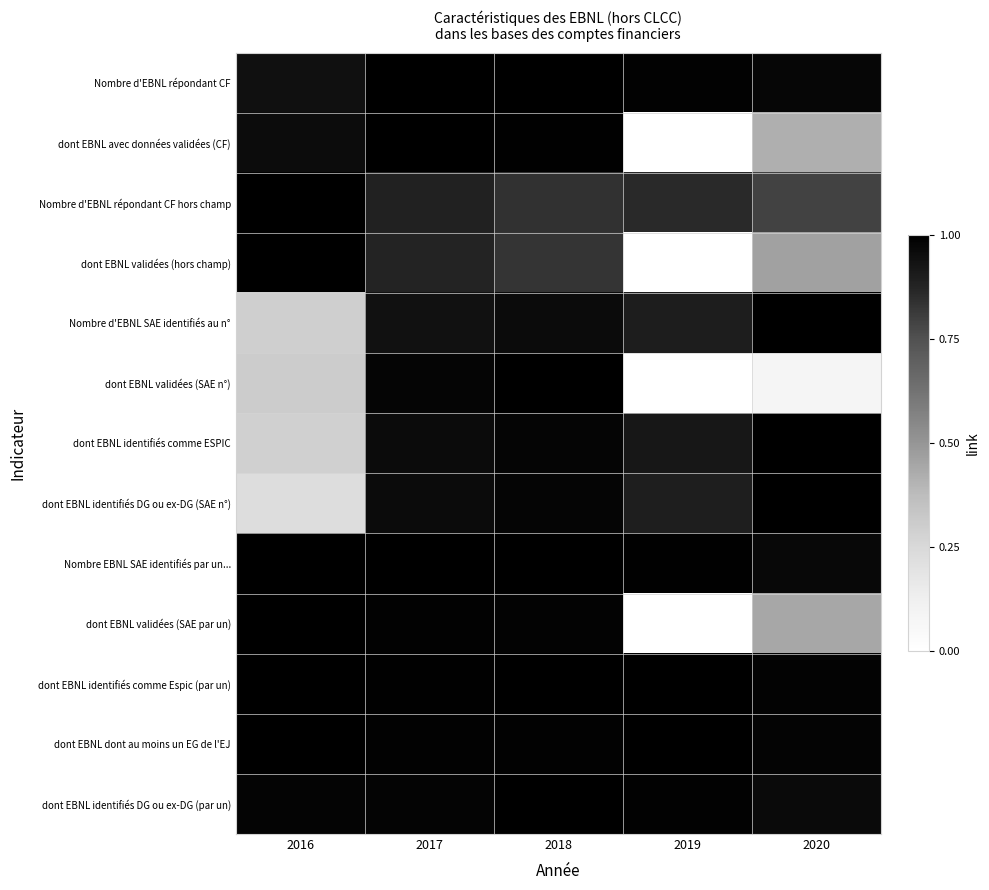

Reading left to right, transcribe all the data shown in this chart.

Nombre d'EBNL répondant CF: 2016=0.9	2017=1.0	2018=1.0	2019=1.0	2020=1.0
dont EBNL avec données validées (CF): 2016=1.0	2017=1.0	2018=1.0	2019=0.0	2020=0.4
Nombre d'EBNL répondant CF hors champ: 2016=1.0	2017=0.9	2018=0.8	2019=0.9	2020=0.8
dont EBNL validées (hors champ): 2016=1.0	2017=0.9	2018=0.8	2019=0.0	2020=0.5
Nombre d'EBNL SAE identifiés au n°: 2016=0.3	2017=0.9	2018=1.0	2019=0.9	2020=1.0
dont EBNL validées (SAE n°): 2016=0.3	2017=1.0	2018=1.0	2019=0.0	2020=0.1
dont EBNL identifiés comme ESPIC: 2016=0.3	2017=1.0	2018=1.0	2019=0.9	2020=1.0
dont EBNL identifiés DG ou ex-DG (SAE n°): 2016=0.2	2017=1.0	2018=1.0	2019=0.9	2020=1.0
Nombre EBNL SAE identifiés par un...: 2016=1.0	2017=1.0	2018=1.0	2019=1.0	2020=1.0
dont EBNL validées (SAE par un): 2016=1.0	2017=1.0	2018=1.0	2019=0.0	2020=0.4
dont EBNL identifiés comme Espic (par un): 2016=1.0	2017=1.0	2018=1.0	2019=1.0	2020=1.0
dont EBNL dont au moins un EG de l'EJ: 2016=1.0	2017=1.0	2018=1.0	2019=1.0	2020=1.0
dont EBNL identifiés DG ou ex-DG (par un): 2016=1.0	2017=1.0	2018=1.0	2019=1.0	2020=1.0